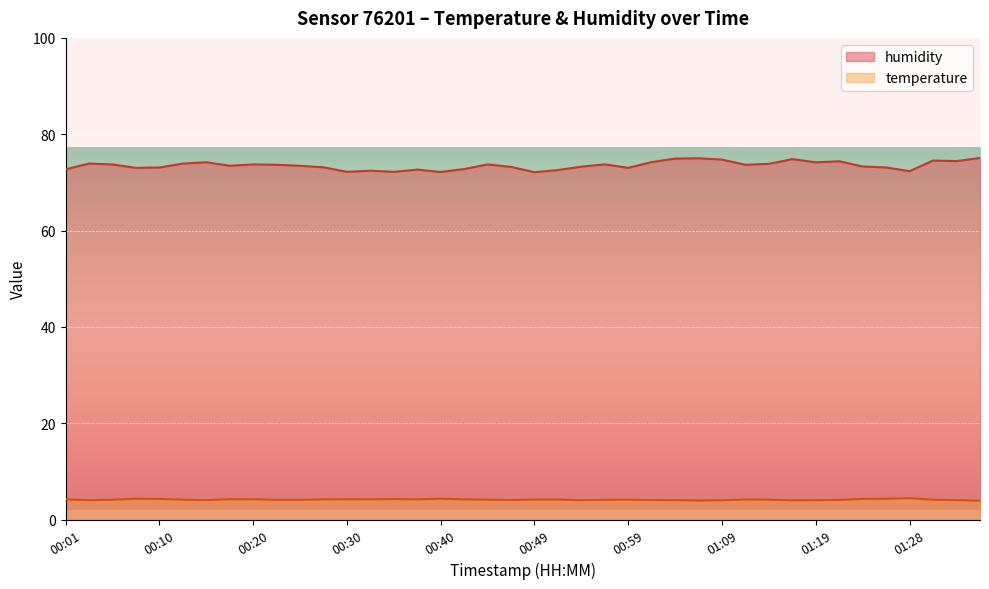

What is the label of the 10th point from the right?

01:14